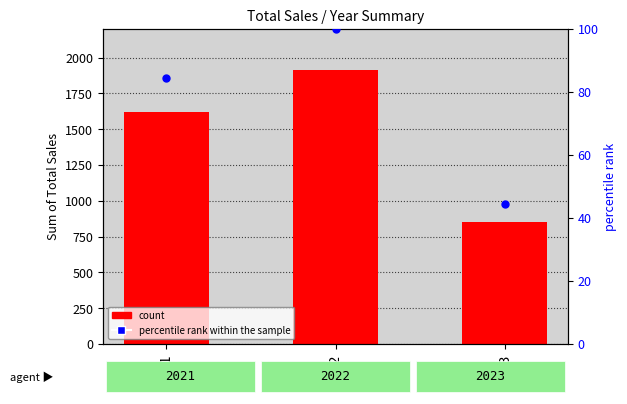

Which series contains the lowest Y value?

percentile rank within the sample